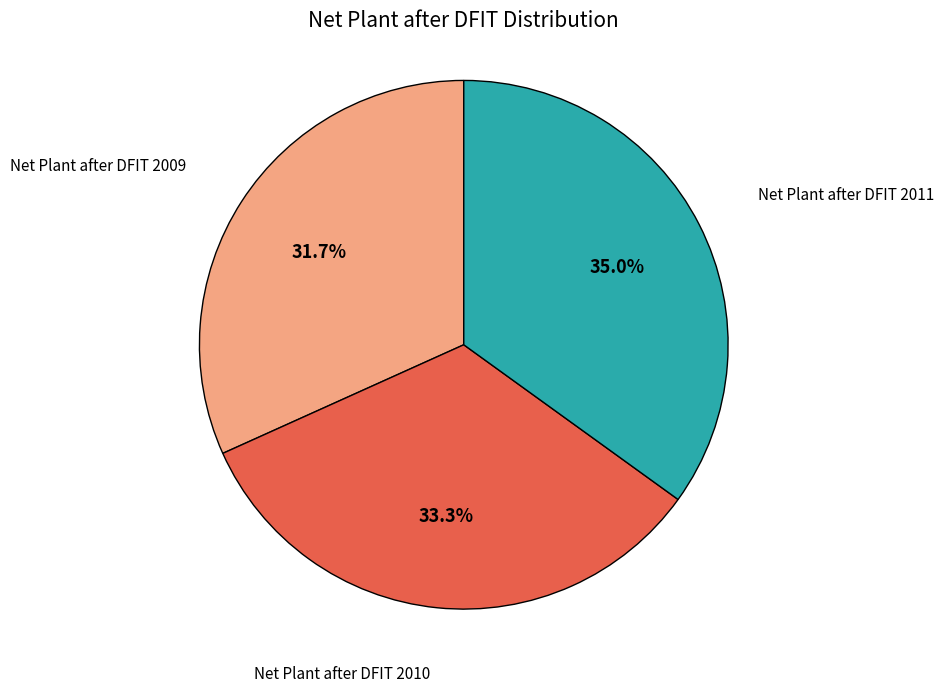

Is there any slice that represents more than half of the pie?

No